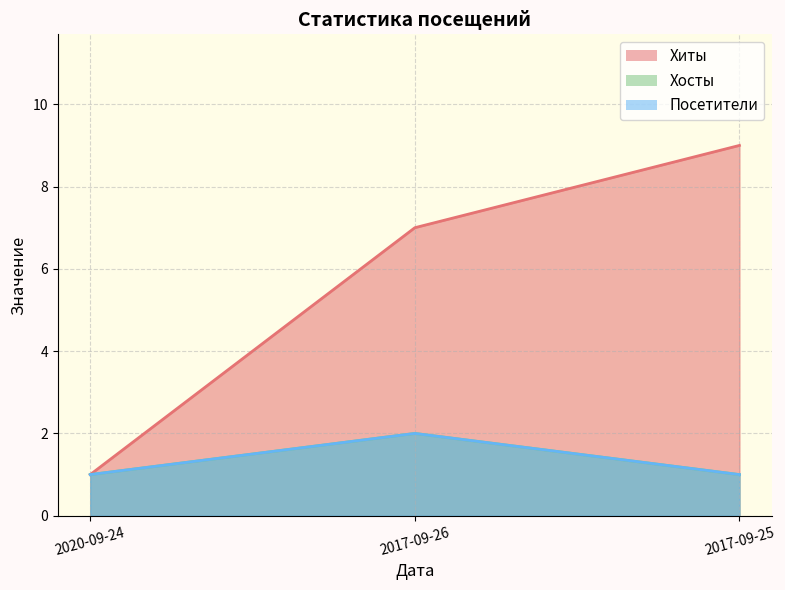

Is the value of Хосты at 2017-09-25 greater than the value of Посетители at 2017-09-25?

No